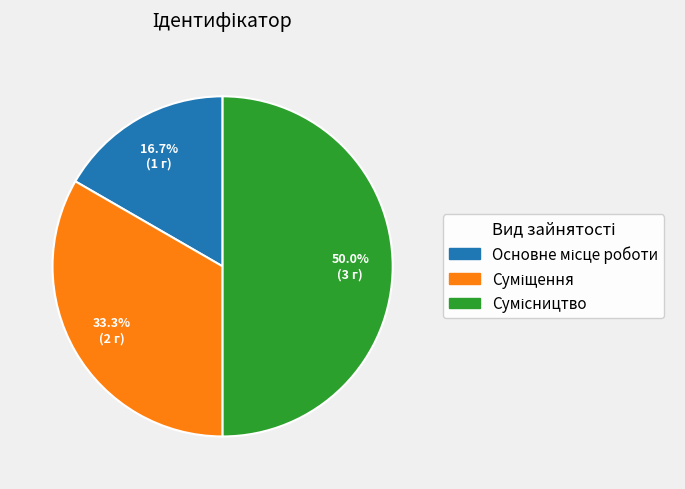

How many slices are in this pie chart?

3